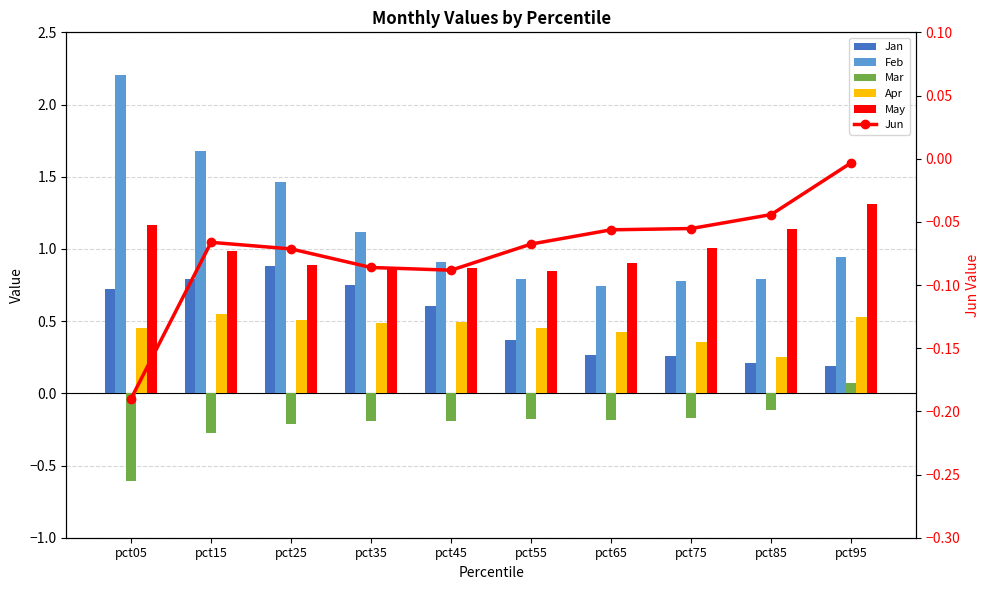

Is the value of Jan at pct65 greater than the value of Mar at pct35?

Yes